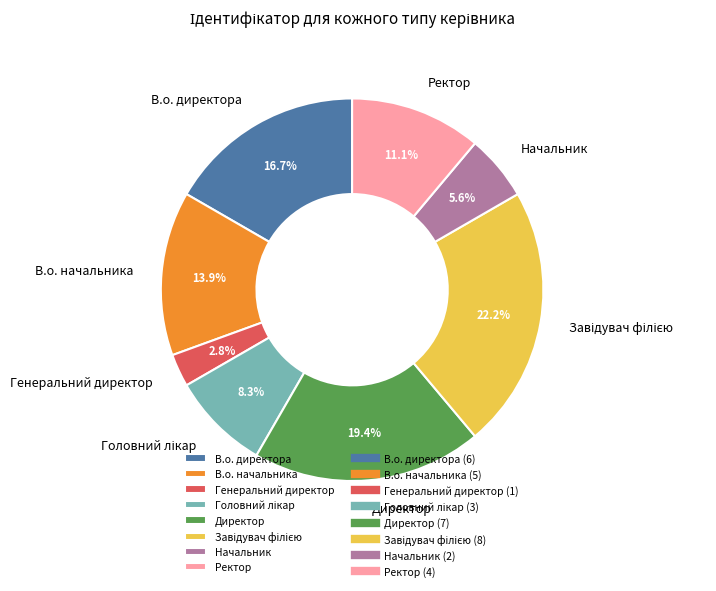

Is it true that Директор is 8% of the pie?

False